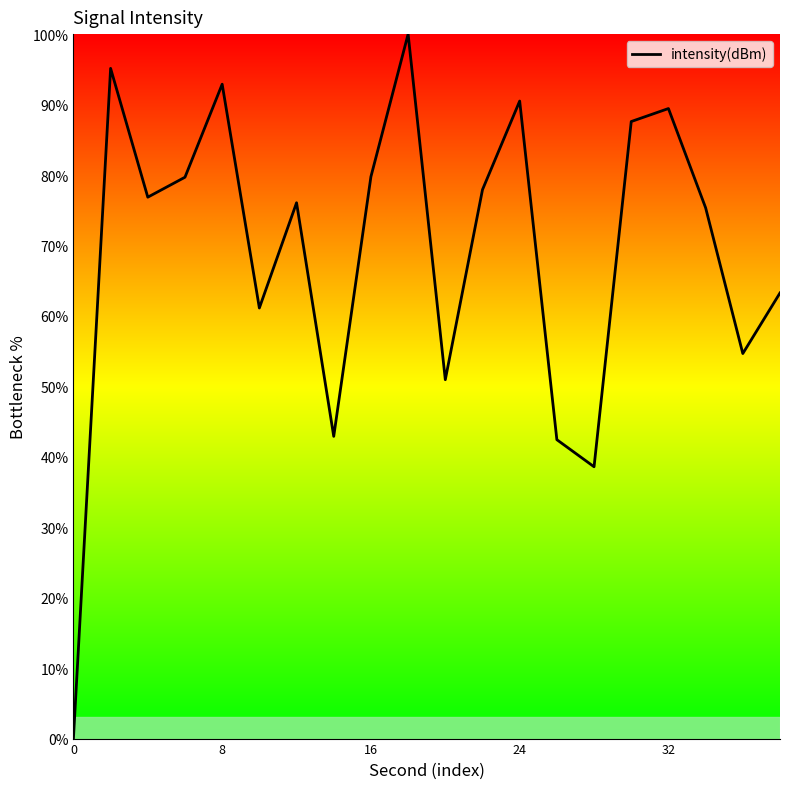

What is the greatest value displayed?

100.0